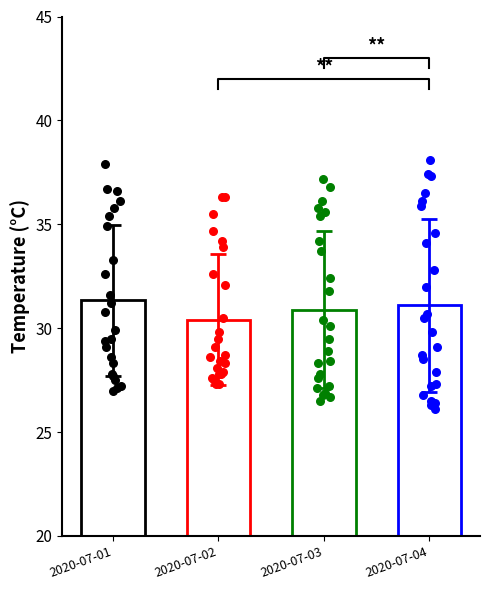

Which series reaches the minimum Y coordinate?

2020-07-04